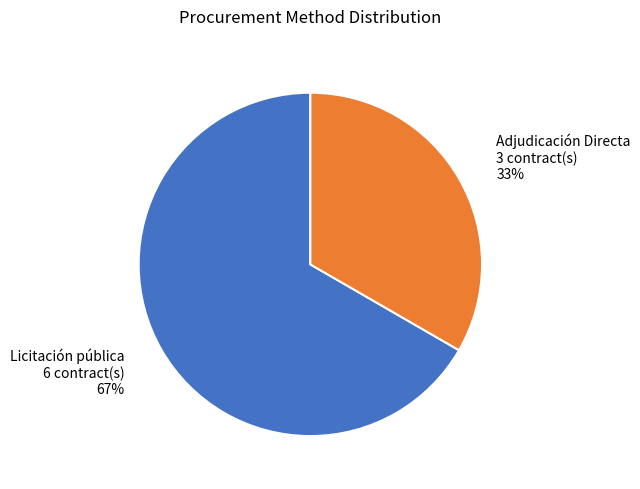

Rank the categories by value from lowest to highest.

Adjudicación Directa, Licitación pública